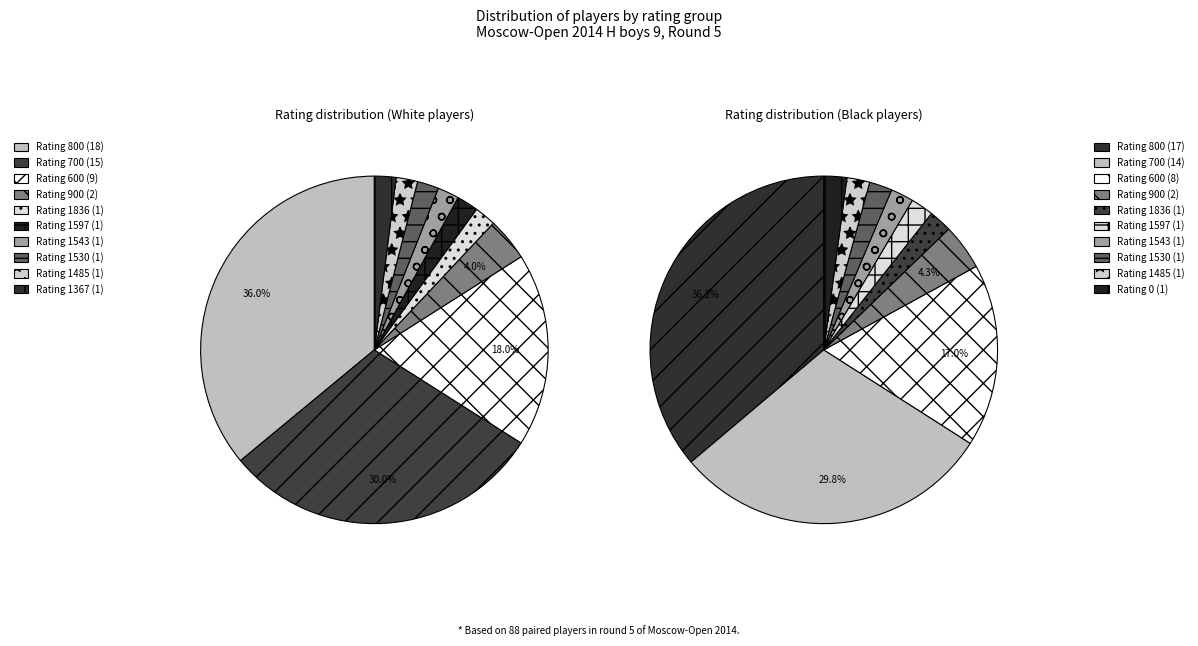

Is there any slice that represents more than half of the pie?

No